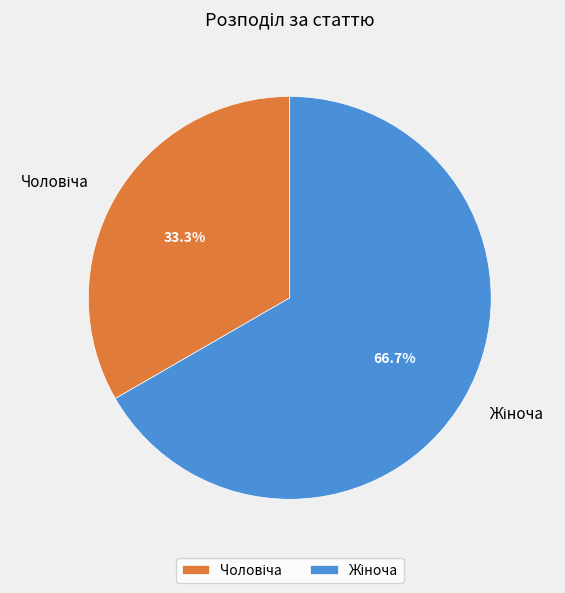

Is there any slice that represents more than half of the pie?

Yes